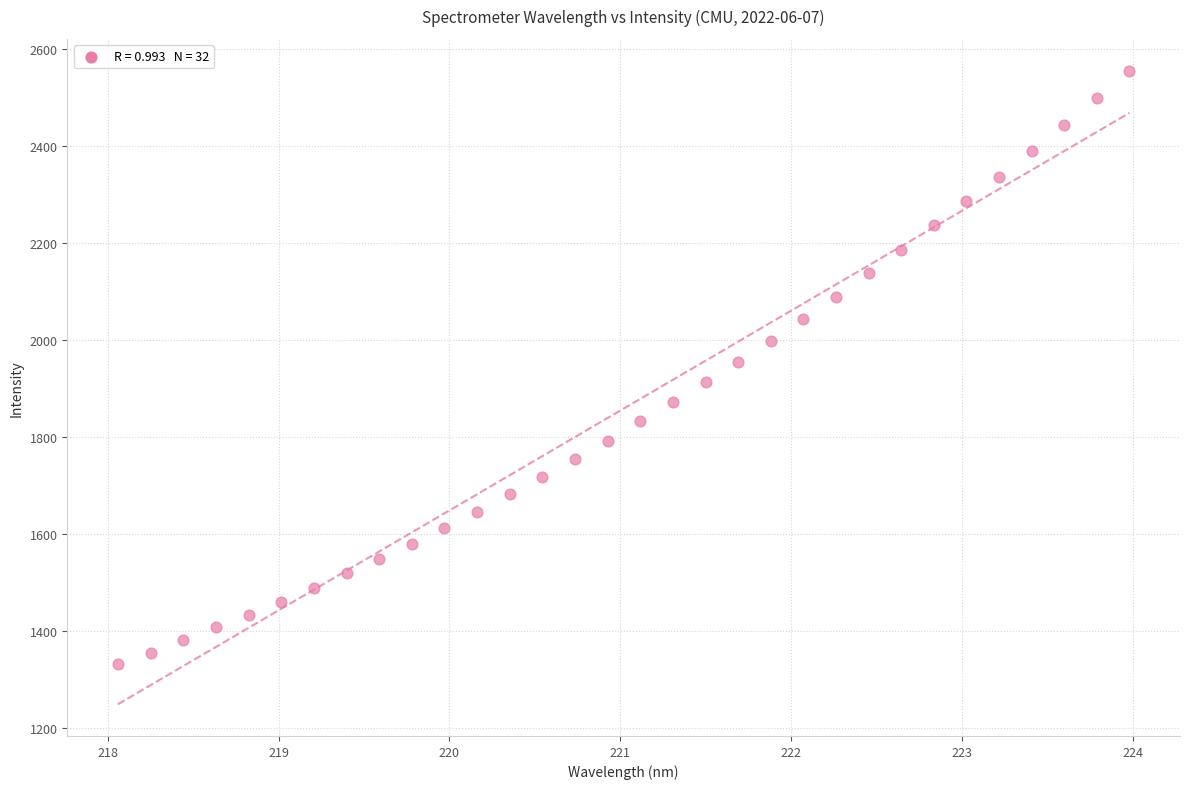

What is the range of X values (max minus min)?

5.9